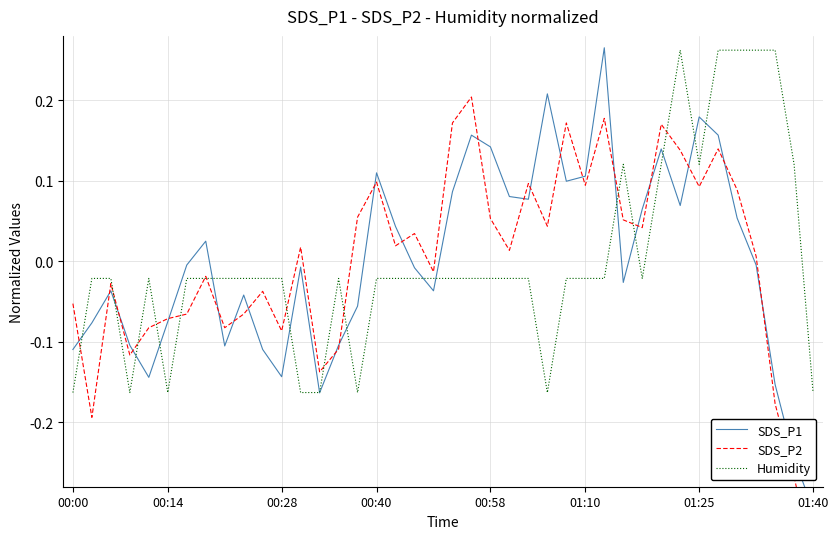

Is it true that Humidity equals 0.2 at 01:25?

False